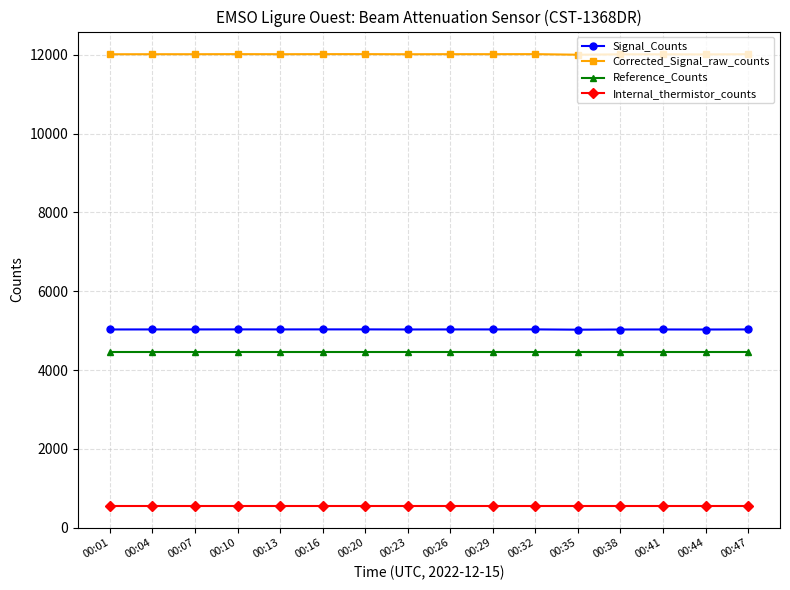

What is the total value across all series at 00:04?

22048